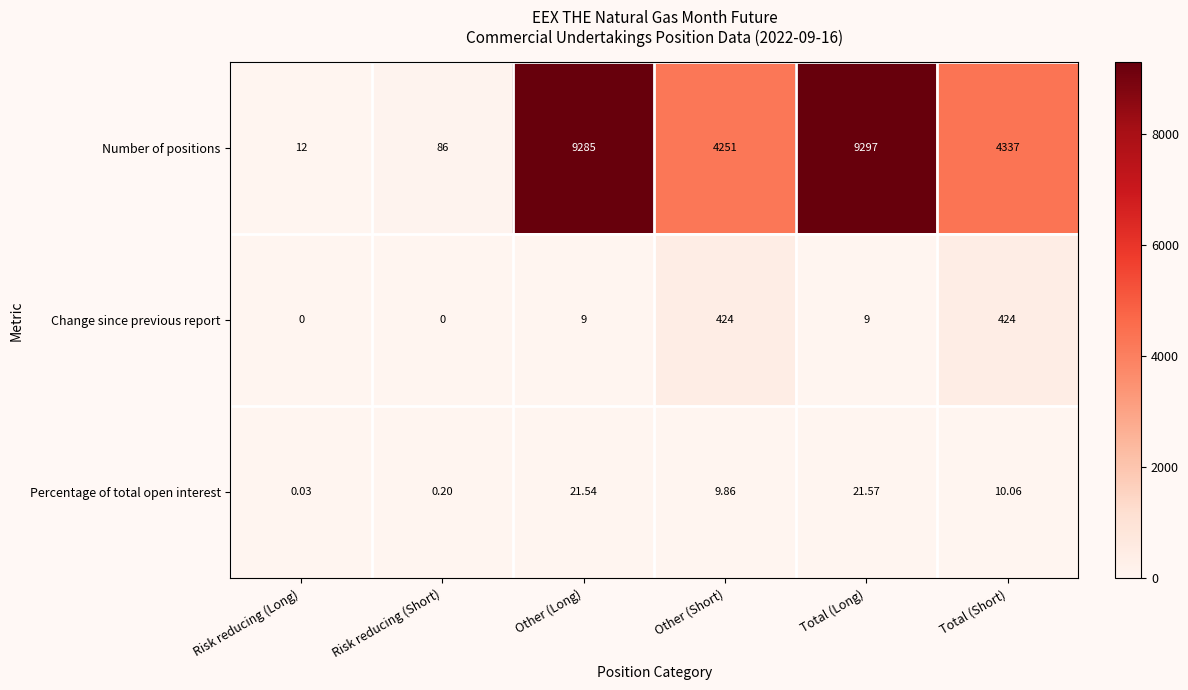

Between Risk reducing (Long) and Total (Long), which series saw the biggest shift?

Number of positions